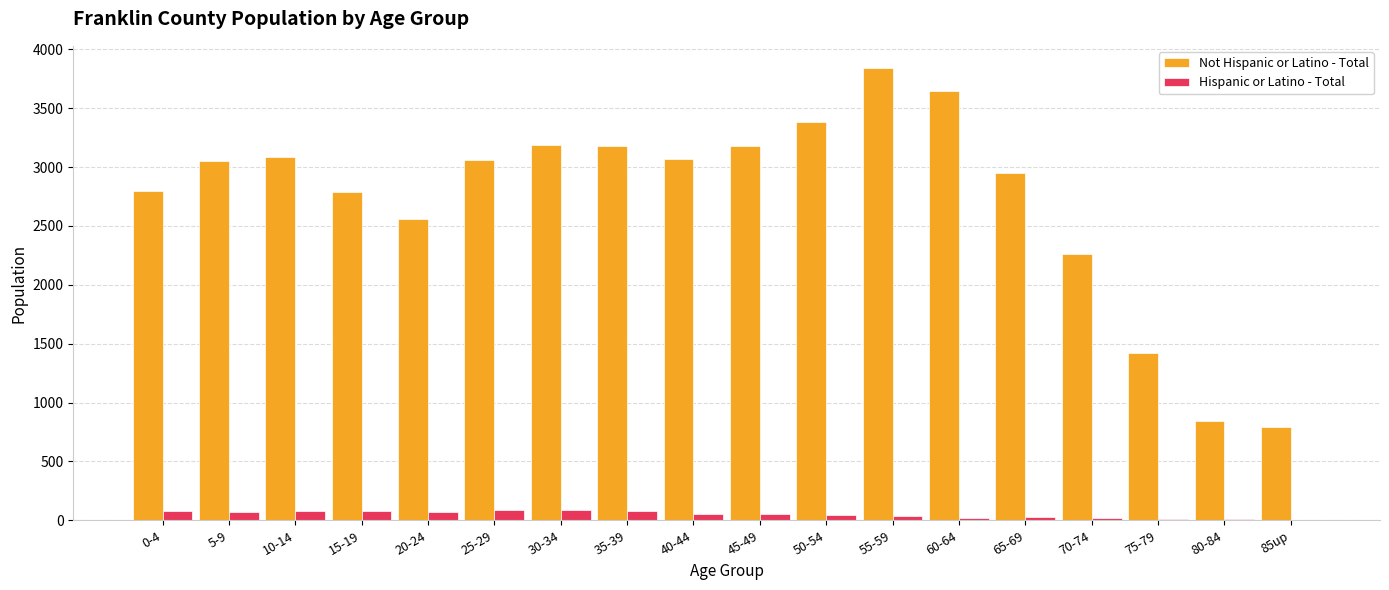

Count the number of data series in this chart.

2